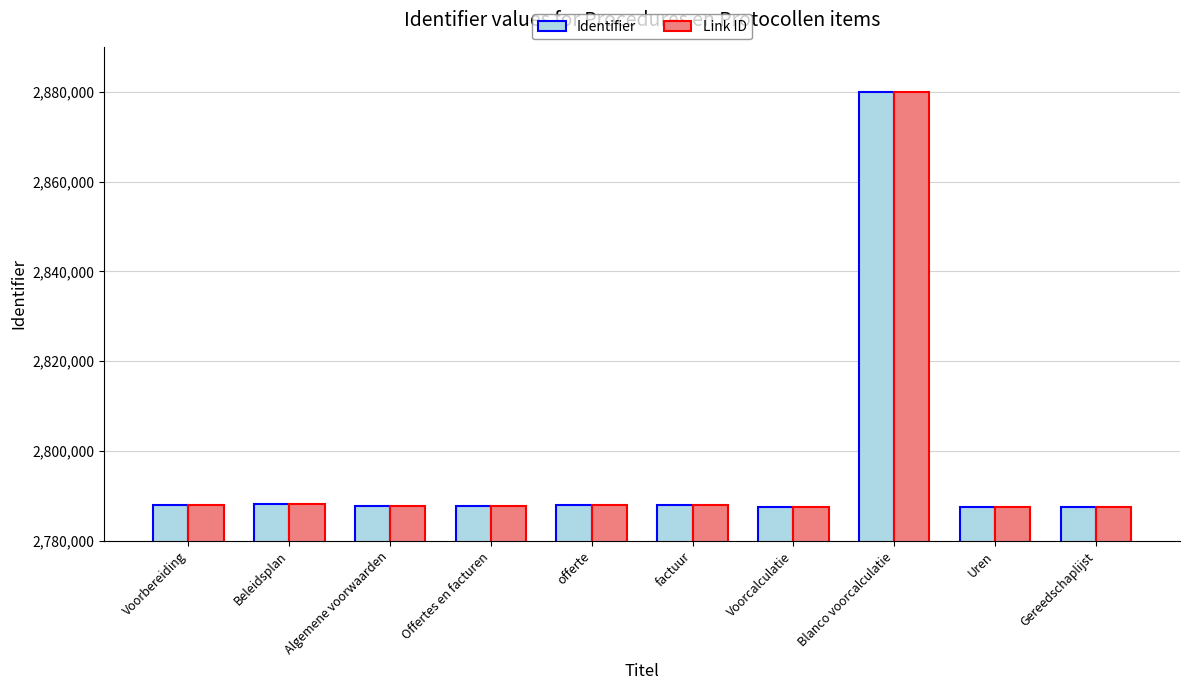

Are the bars grouped side by side (vs. stacked)?

Yes